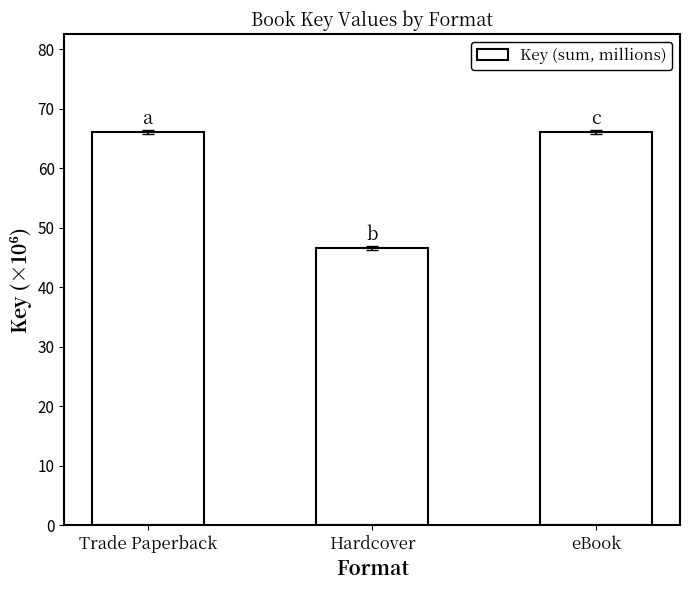

What is the label of the 3rd bar from the left?

eBook